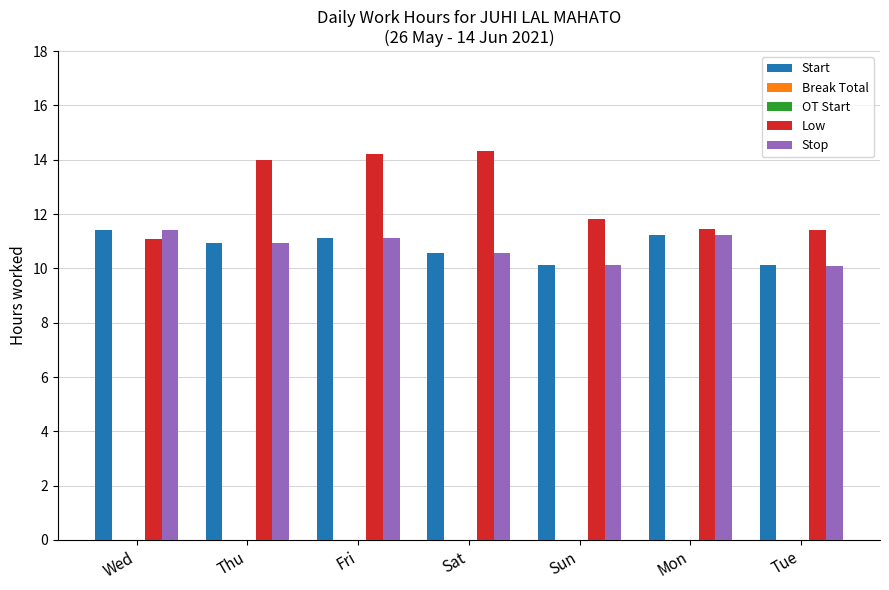

At which category is the sum across all series the highest?

Fri